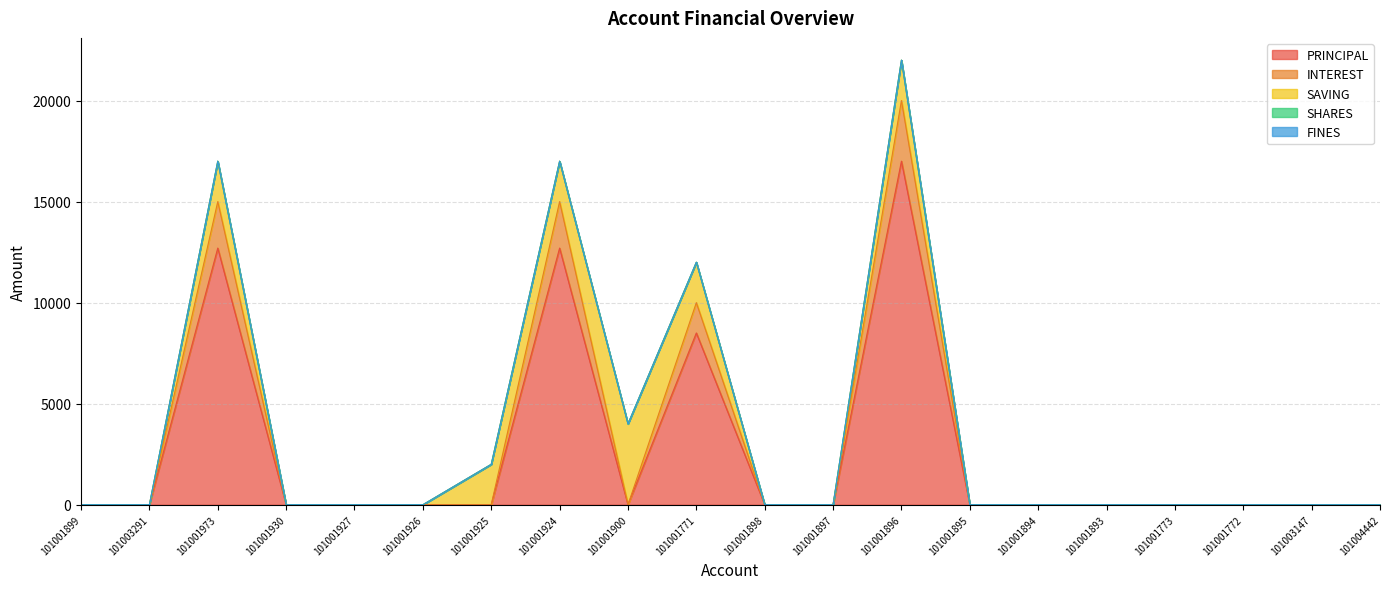

Is it true that PRINCIPAL equals 0 at 101001900?

True